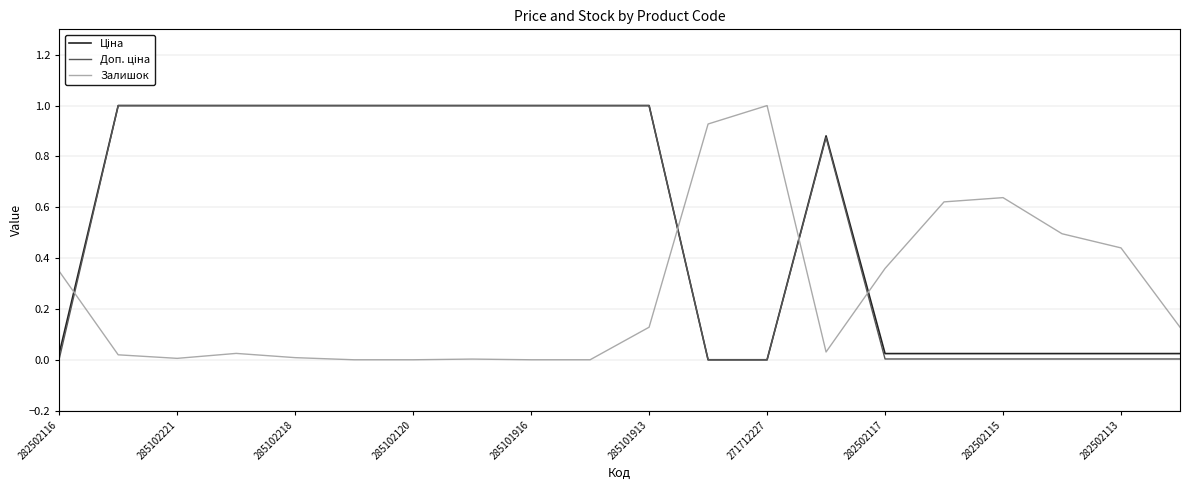

What is the greatest value displayed?

1.0